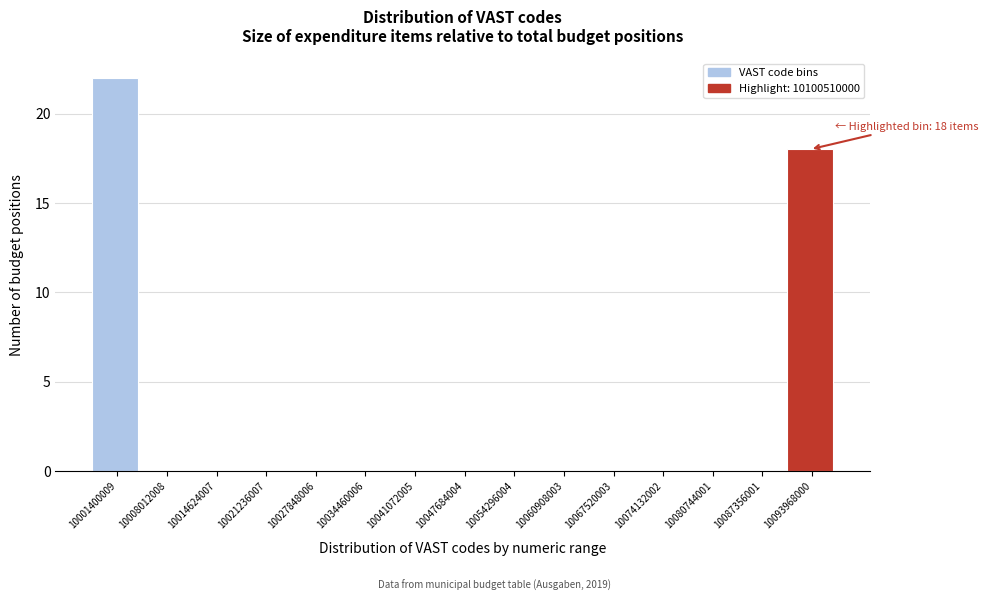

Reading left to right, what are all the values shown in this chart?

10001400009=22	10008012008=0	10014624007=0	10021236007=0	10027848006=0	10034460006=0	10041072005=0	10047684004=0	10054296004=0	10060908003=0	10067520003=0	10074132002=0	10080744001=0	10087356001=0	10093968000=18